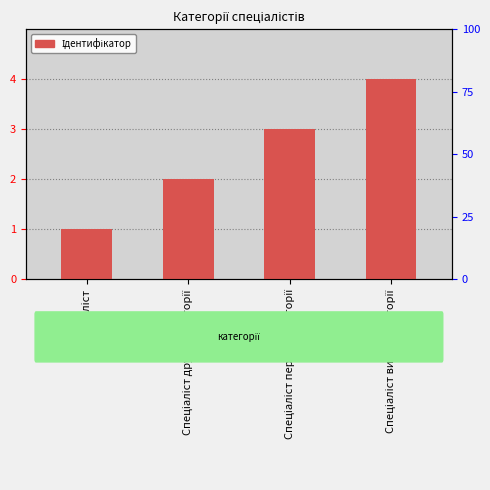

How many series are shown in this chart?

1